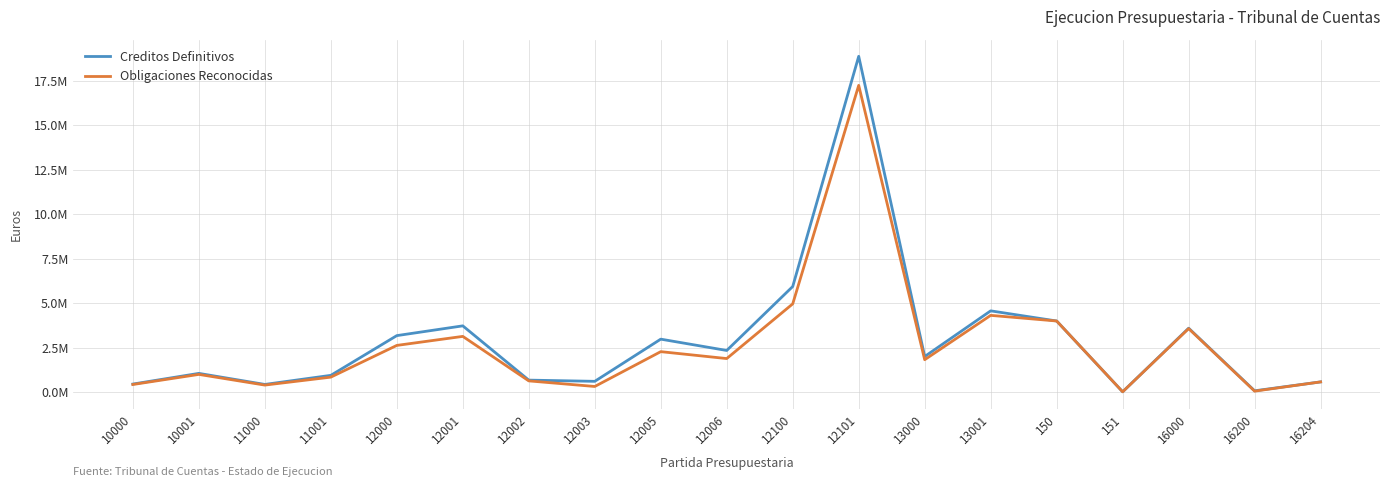

In Obligaciones Reconocidas, how many points are higher than both neighbors (excluding endpoints)?

6